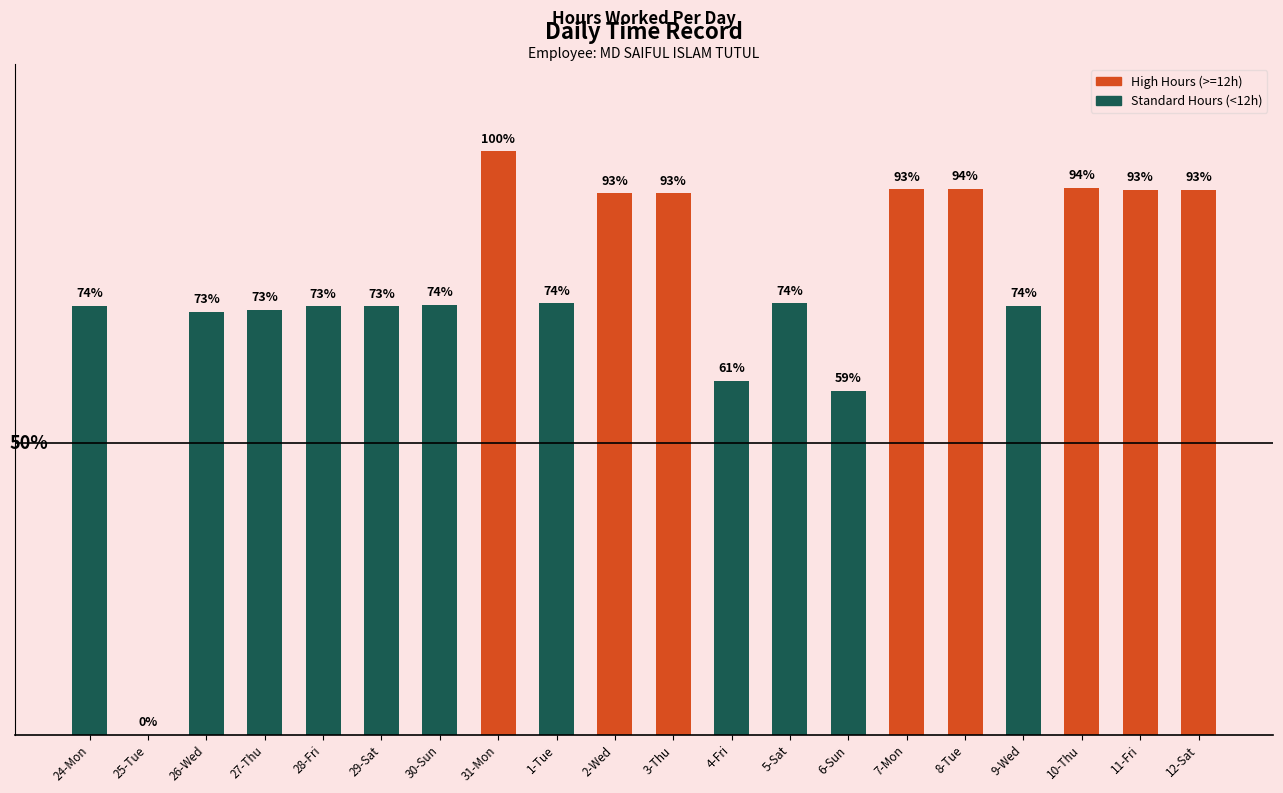

What is the change in value from 4-Fri to 6-Sun?

-0.3